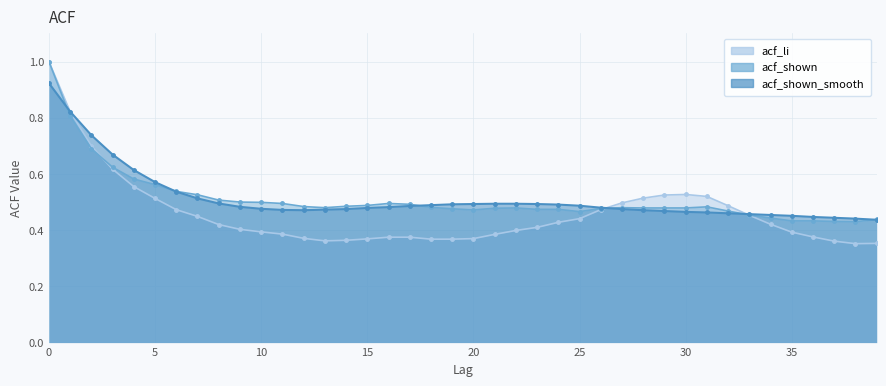

Reading left to right, transcribe all the data shown in this chart.

acf_li: 1.0	0.8	0.7	0.6	0.6	0.5	0.5	0.4	0.4	0.4	0.4	0.4	0.4	0.4	0.4	0.4	0.4	0.4	0.4	0.4	0.4	0.4	0.4	0.4	0.4	0.4	0.5	0.5	0.5	0.5	0.5	0.5	0.5	0.5	0.4	0.4	0.4	0.4	0.4	0.4
acf_shown: 1.0	0.8	0.7	0.6	0.6	0.6	0.5	0.5	0.5	0.5	0.5	0.5	0.5	0.5	0.5	0.5	0.5	0.5	0.5	0.5	0.5	0.5	0.5	0.5	0.5	0.5	0.5	0.5	0.5	0.5	0.5	0.5	0.5	0.5	0.4	0.4	0.4	0.4	0.4	0.4
acf_shown_smooth: 0.9	0.8	0.7	0.7	0.6	0.6	0.5	0.5	0.5	0.5	0.5	0.5	0.5	0.5	0.5	0.5	0.5	0.5	0.5	0.5	0.5	0.5	0.5	0.5	0.5	0.5	0.5	0.5	0.5	0.5	0.5	0.5	0.5	0.5	0.5	0.5	0.4	0.4	0.4	0.4